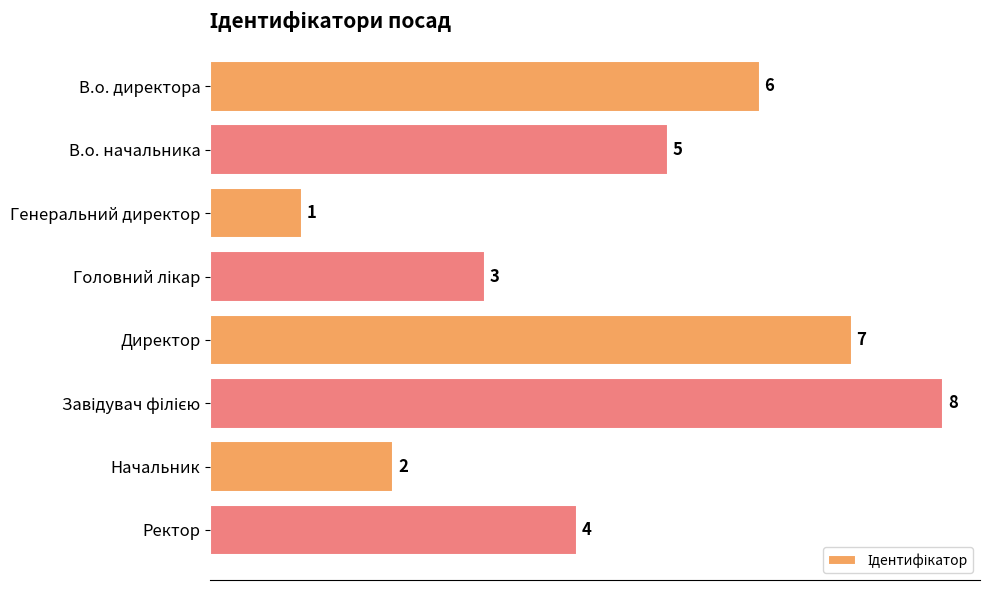

How many series are shown in this chart?

1